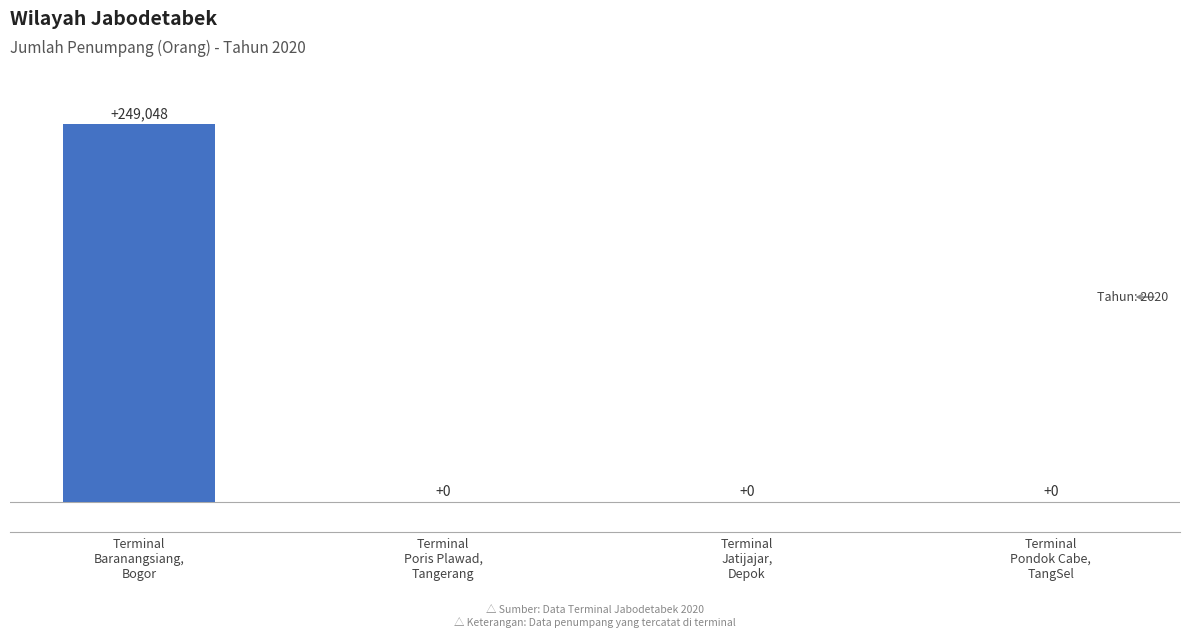

Is it true that the value at Terminal Baranangsiang, Bogor is 104321?

False